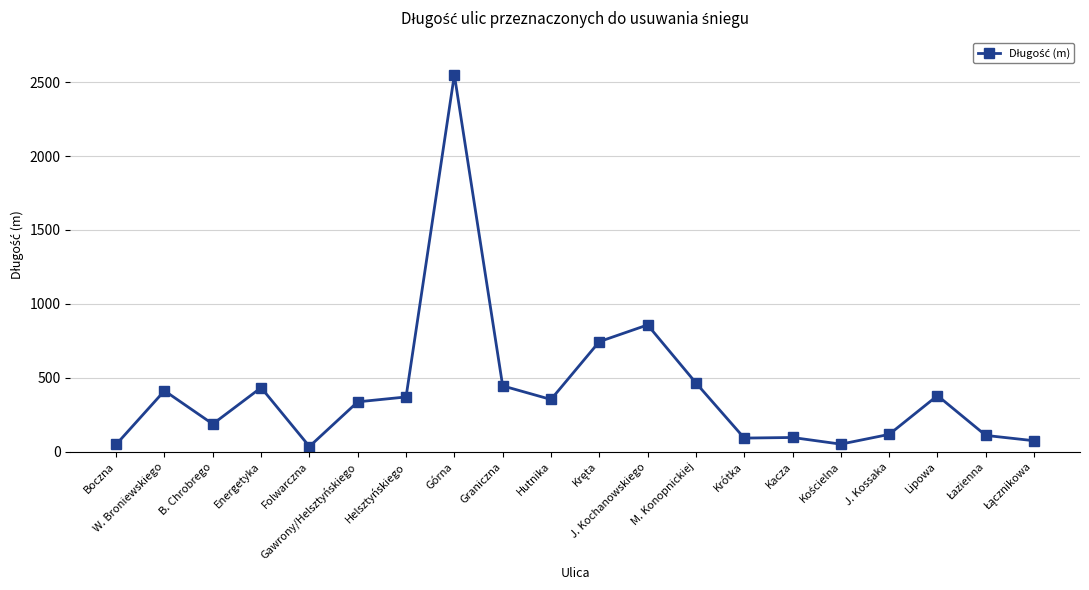

True or false: the data shows 531 at Helsztyńskiego.

False